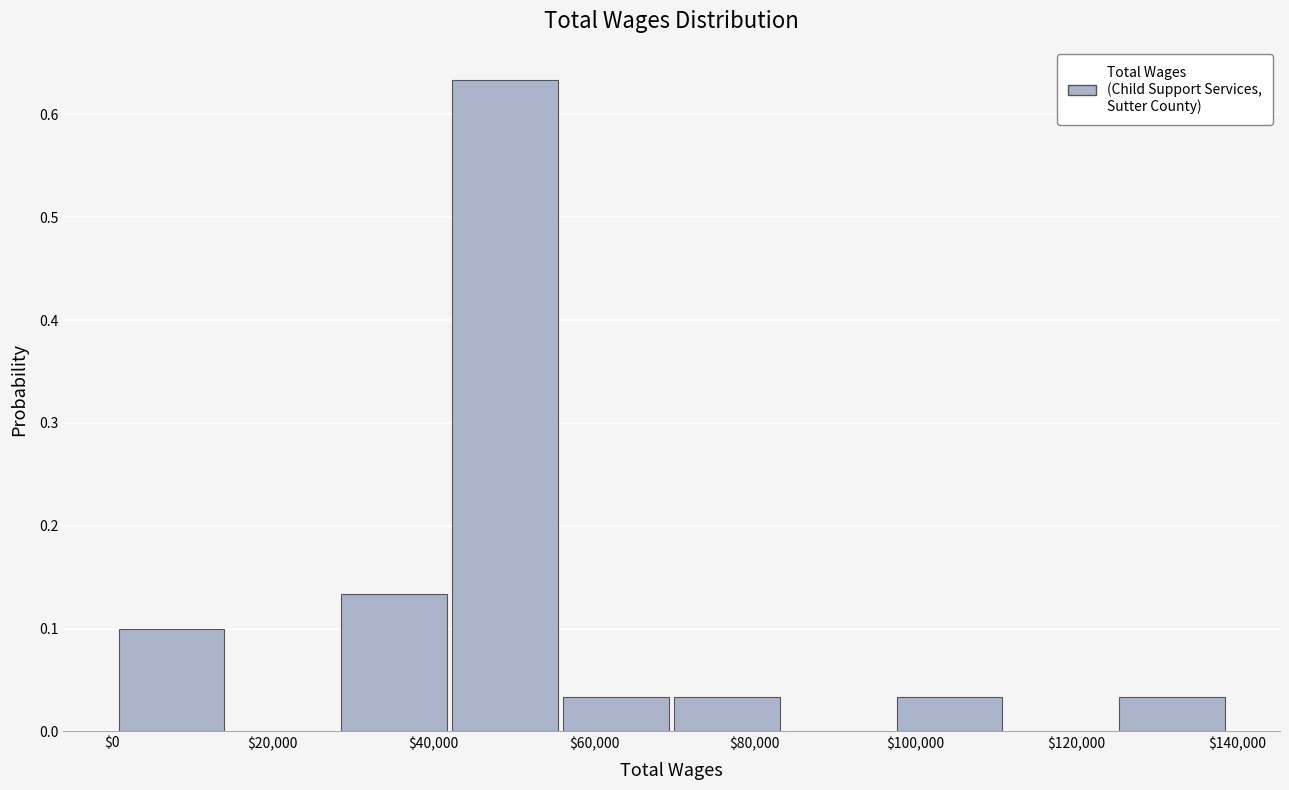

Reading left to right, list every bar in this chart as the range it spans on the x-axis followed by its height. Neither the bar edges nor the heights are printed on the chart, so give them approximately, as read against the axes.

0 to 14000: 0.10
14000 to 28000: 0
28000 to 42000: 0.13
42000 to 56000: 0.63
56000 to 70000: 0.03
70000 to 84000: 0.03
84000 to 98000: 0
98000 to 112000: 0.03
112000 to 126000: 0
126000 to 140000: 0.03